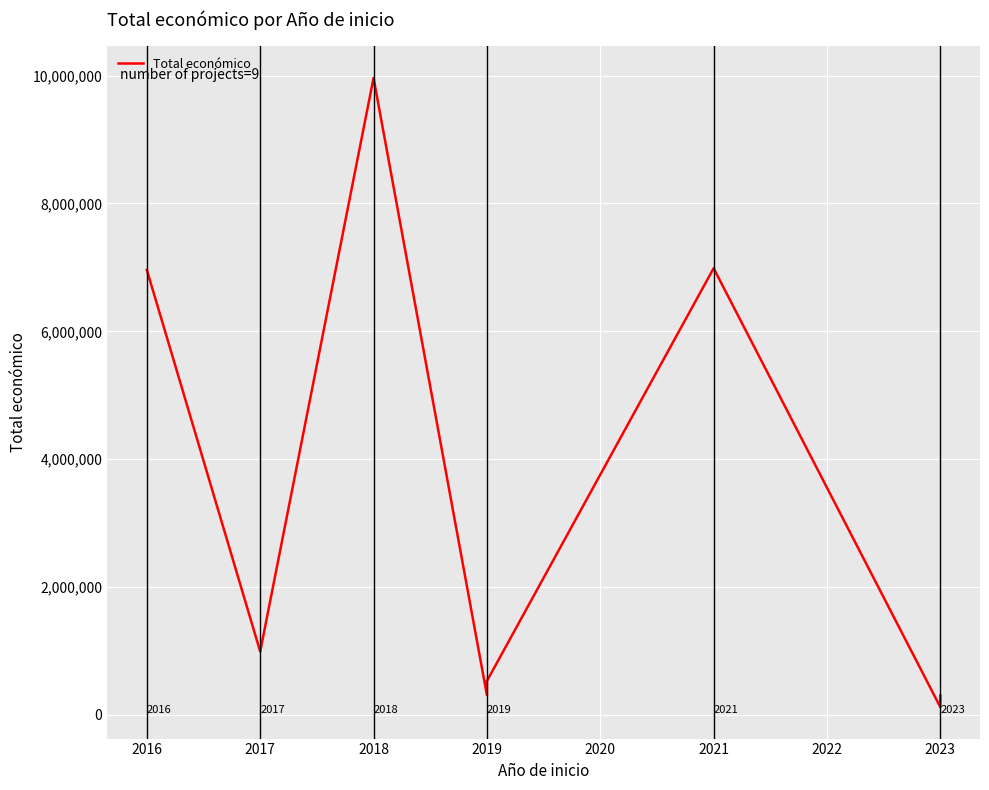

What is the value of the 1st point from the left?

6960293